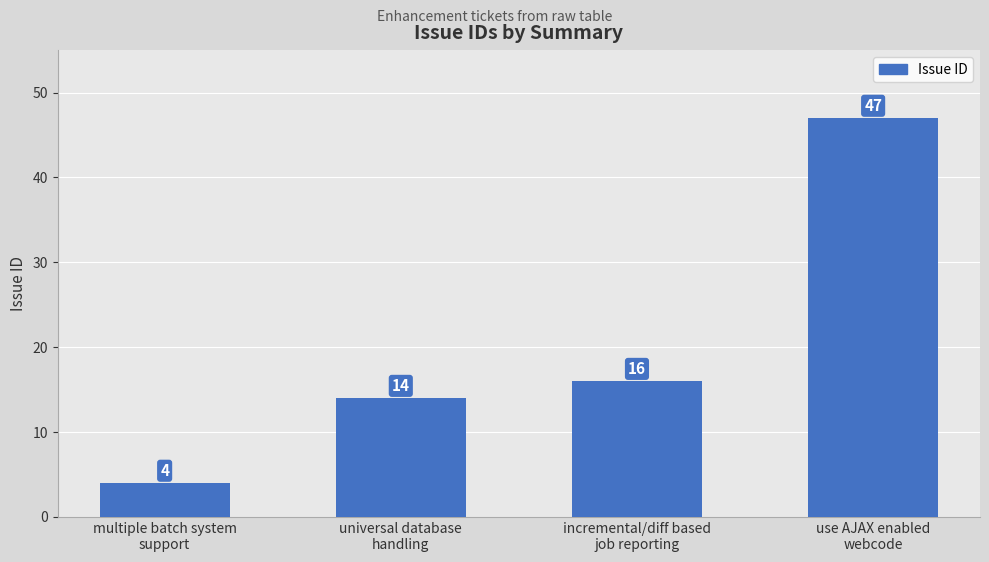

Rank the categories by value from lowest to highest.

multiple batch system
support, universal database
handling, incremental/diff based
job reporting, use AJAX enabled
webcode